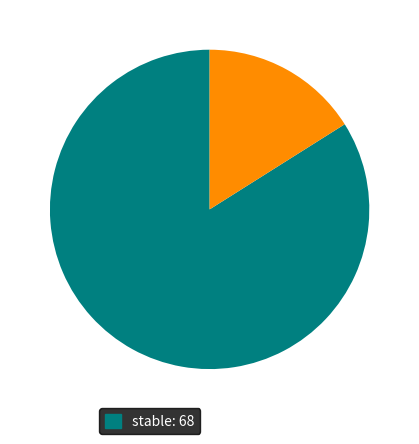

Is there any slice that represents more than half of the pie?

Yes